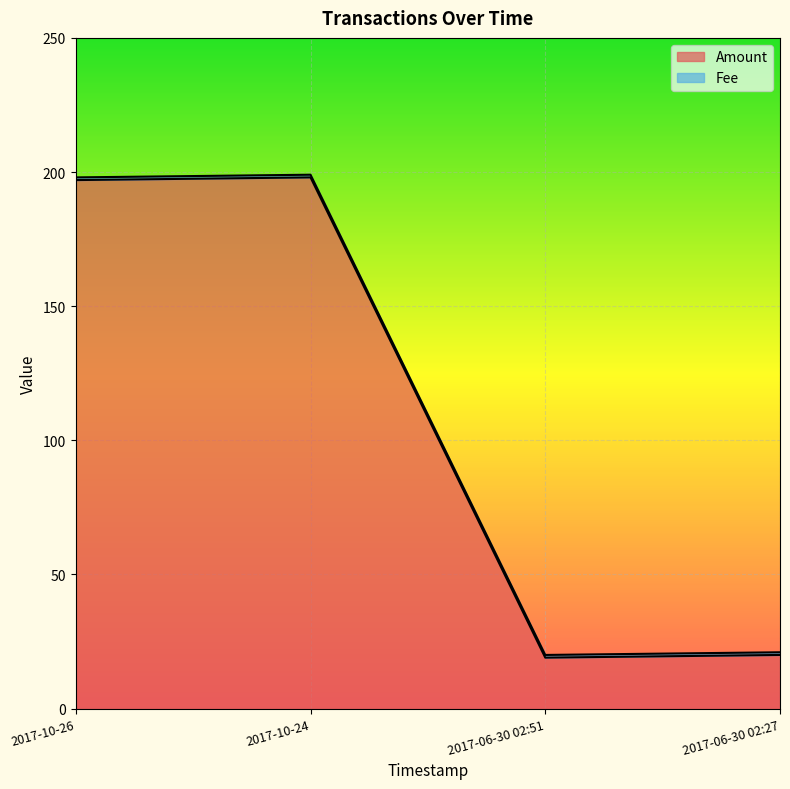

True or false: Amount has a value of 197 at 2017-10-26.

True